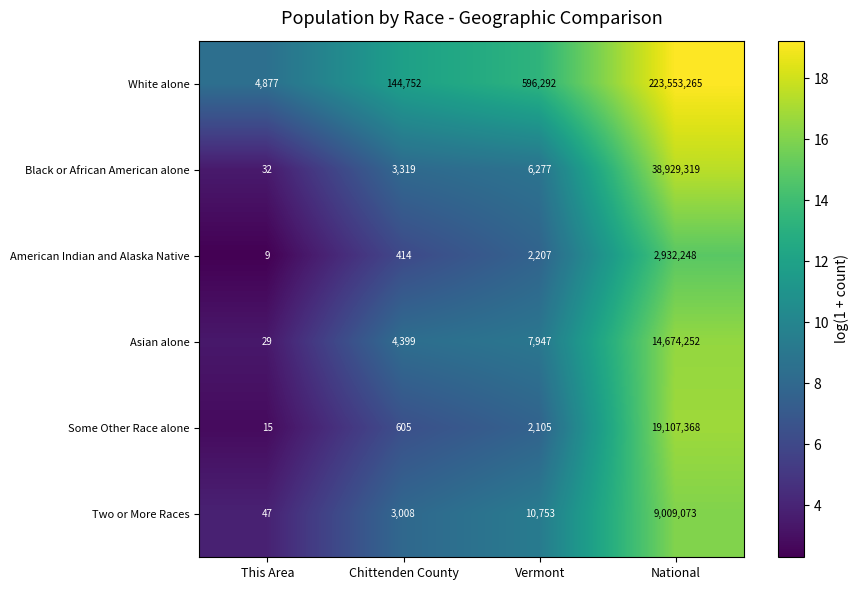

What is the sum of all American Indian and Alaska Native values?

2934878